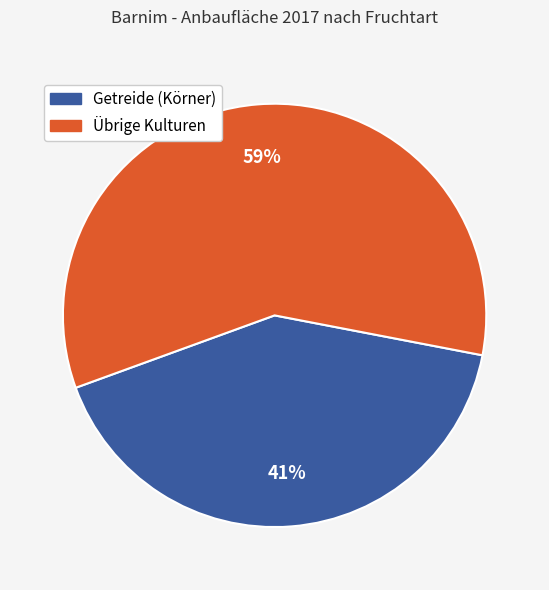

To the nearest percent, what is the average slice percentage?

50%